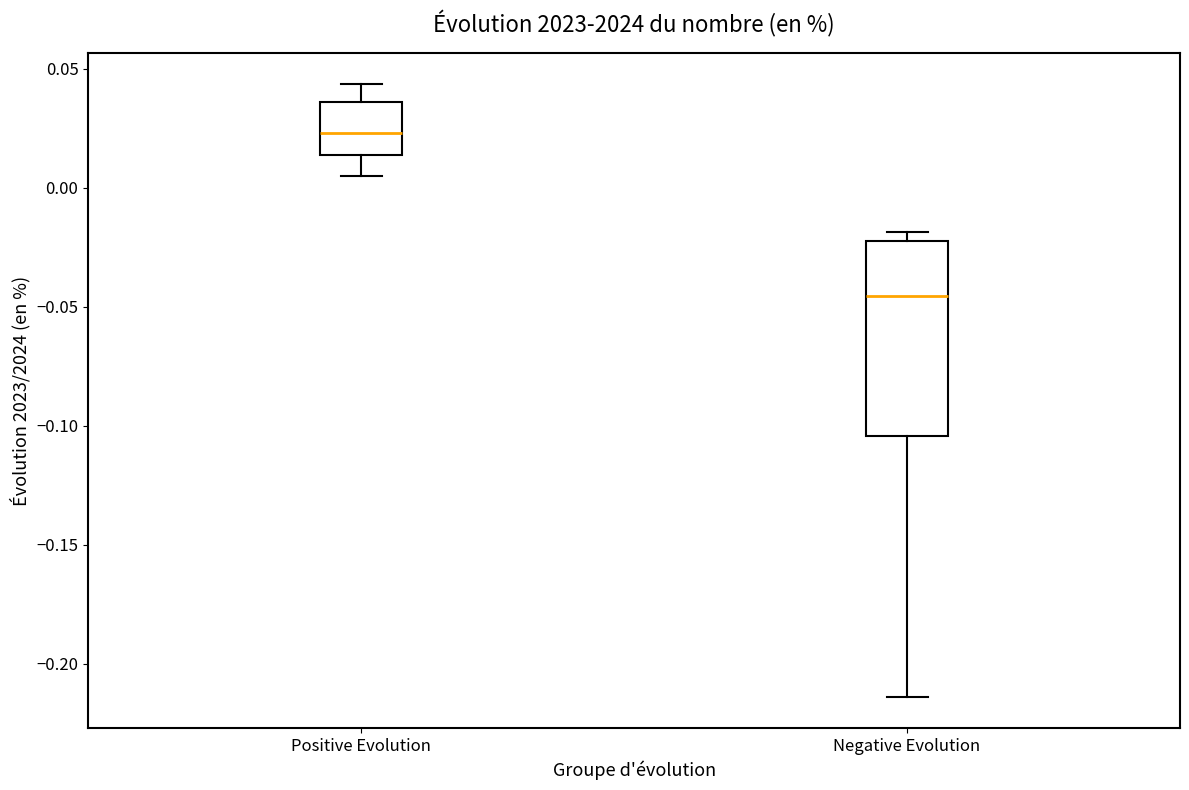

Where is the lower edge of the box for Negative Evolution on the y-axis? The values are not printed on the chart, so give them approximately, as read against the axis.

-0.105